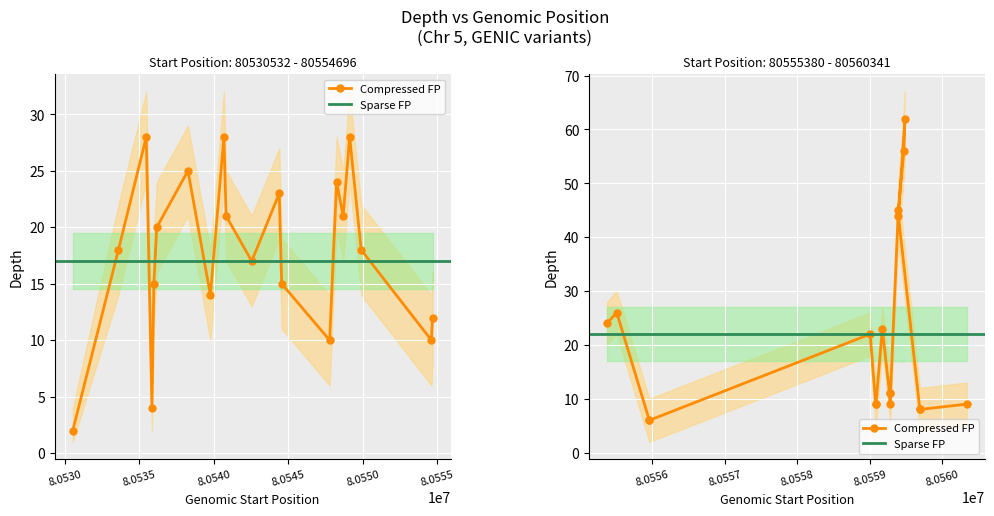

In depth_upper, how many points are higher than both neighbors (excluding endpoints)?

6